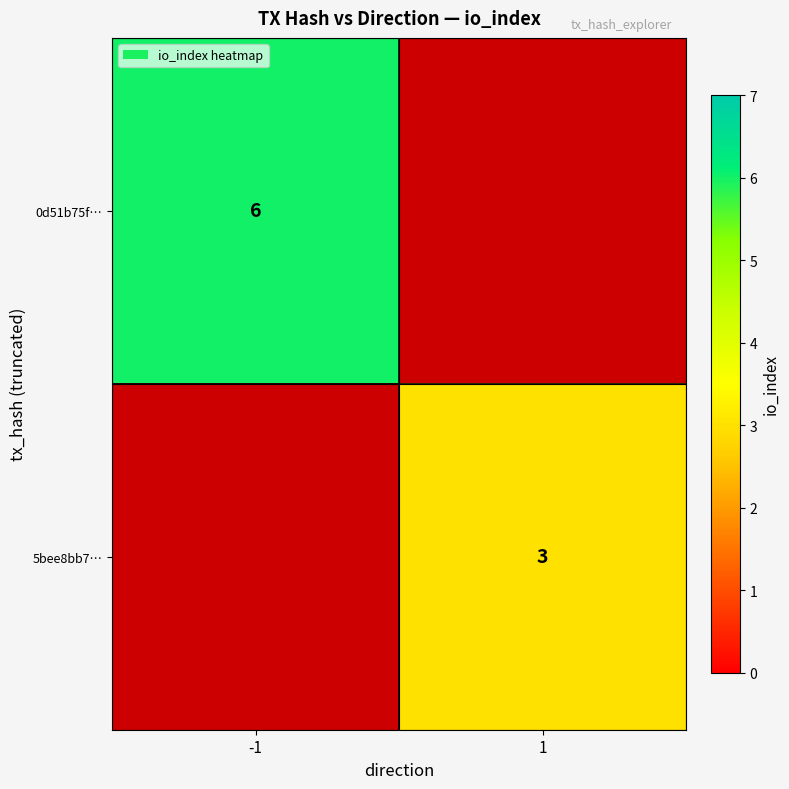

At how many categories does at least one series exceed 2?

2